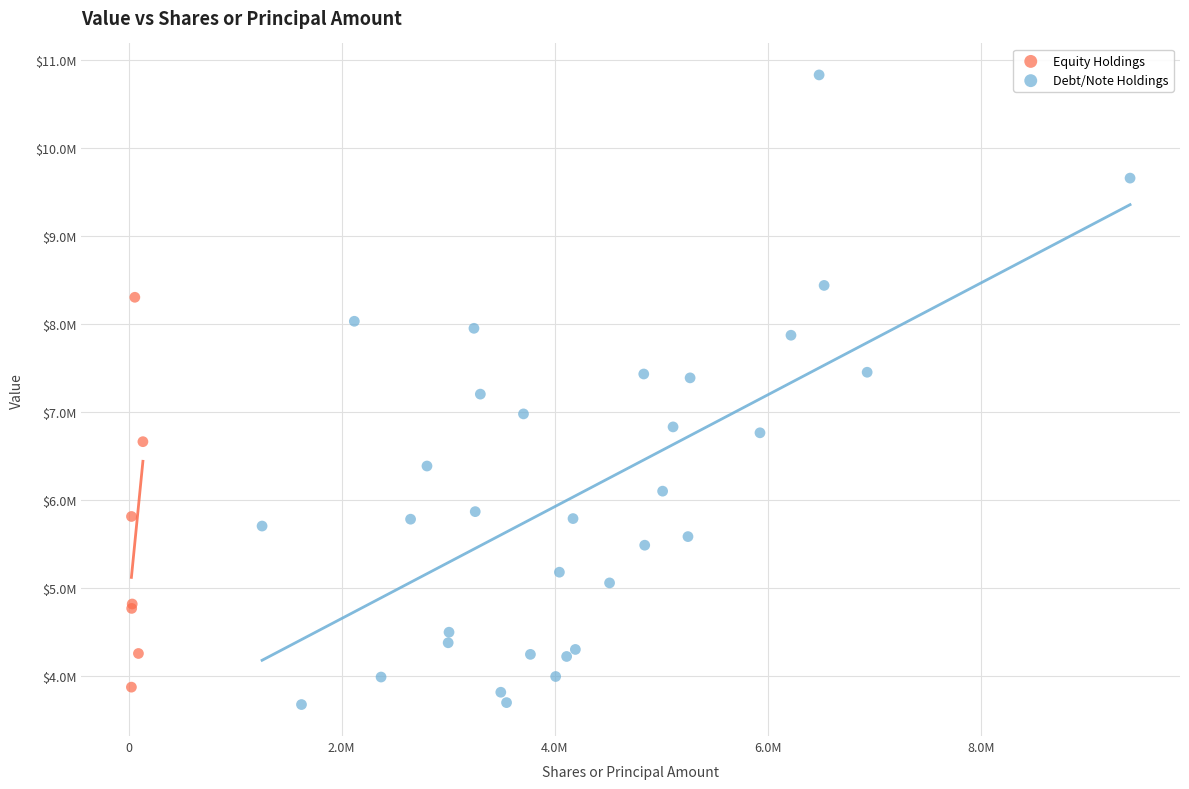

Which series has the widest spread of Y values?

Debt/Note Holdings